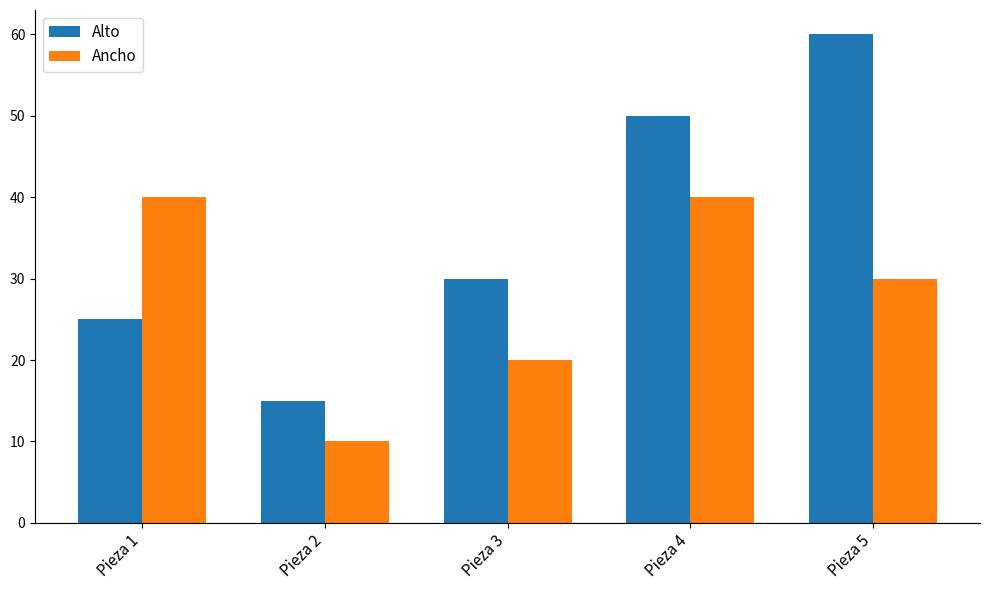

What is the value of the Ancho bar at the 3rd from the left?

20